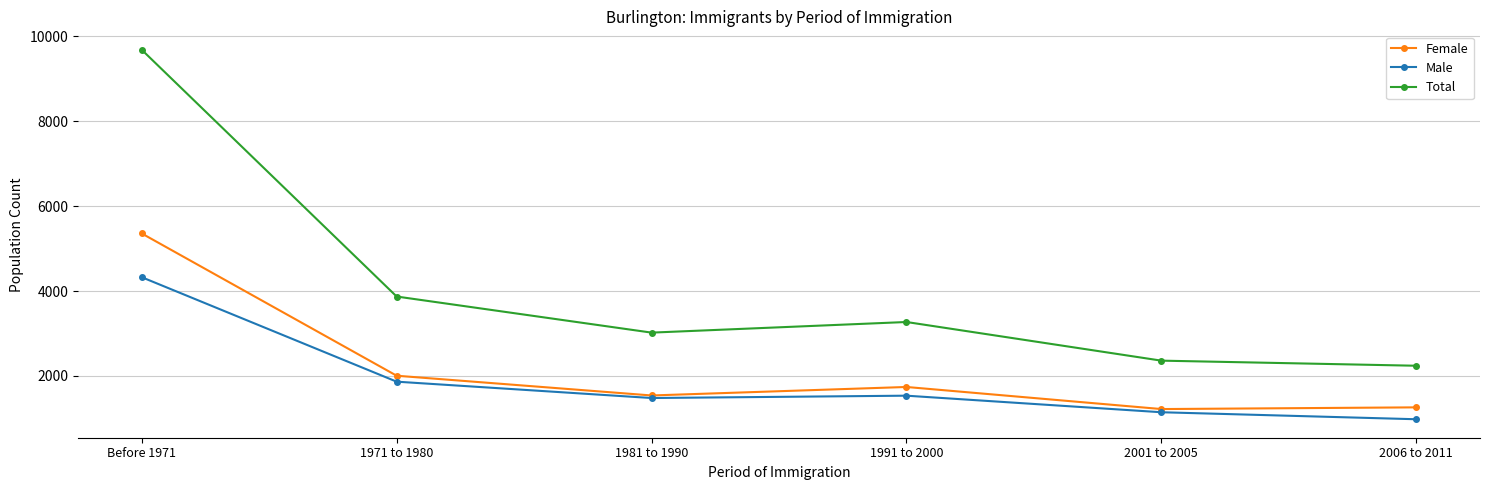

What are all the series names shown in the legend?

Female, Male, Total